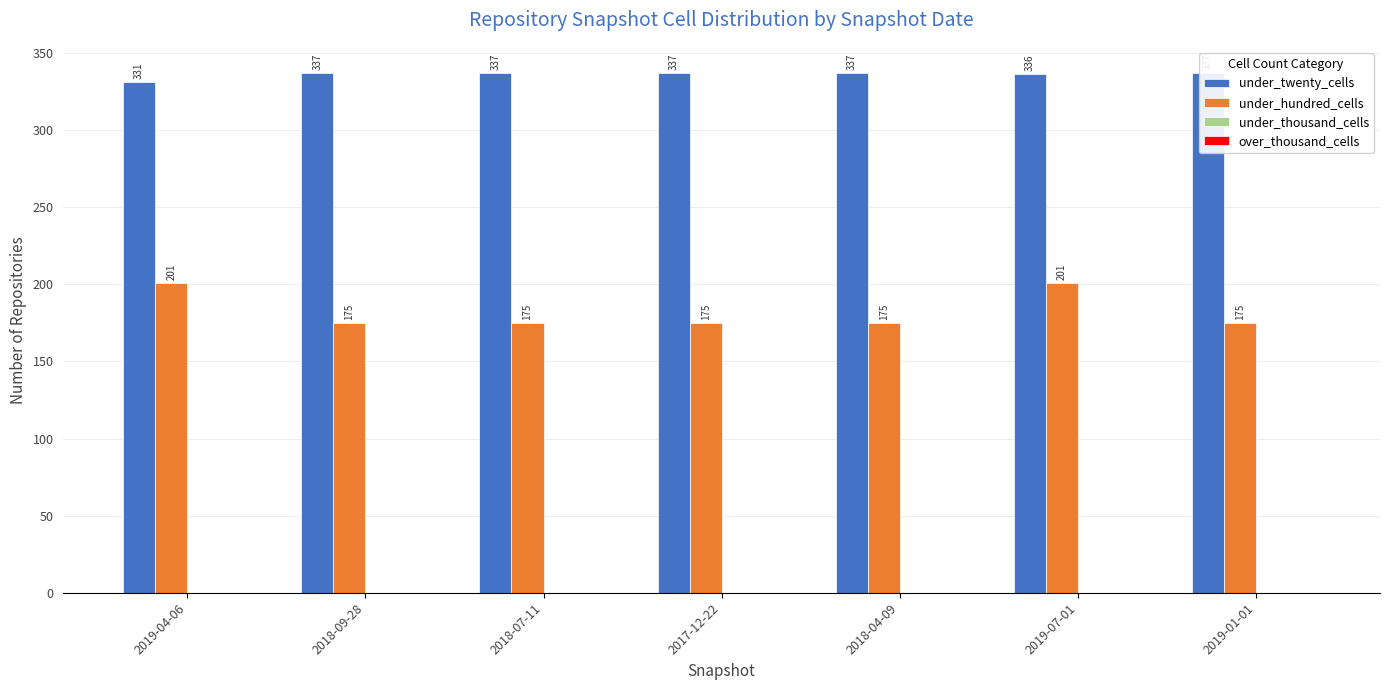

Reading left to right, list all the values displayed in this chart.

under_twenty_cells: 2019-04-06=331	2018-09-28=337	2018-07-11=337	2017-12-22=337	2018-04-09=337	2019-07-01=336	2019-01-01=337
under_hundred_cells: 2019-04-06=201	2018-09-28=175	2018-07-11=175	2017-12-22=175	2018-04-09=175	2019-07-01=201	2019-01-01=175
under_thousand_cells: 2019-04-06=0	2018-09-28=0	2018-07-11=0	2017-12-22=0	2018-04-09=0	2019-07-01=0	2019-01-01=0
over_thousand_cells: 2019-04-06=0	2018-09-28=0	2018-07-11=0	2017-12-22=0	2018-04-09=0	2019-07-01=0	2019-01-01=0